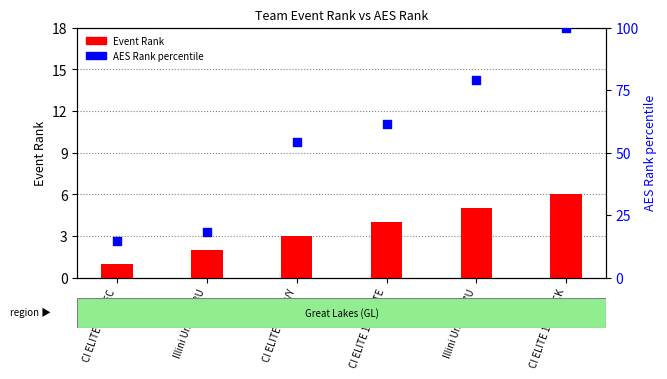

Which series has the widest spread of Y values?

AES Rank (percentile)